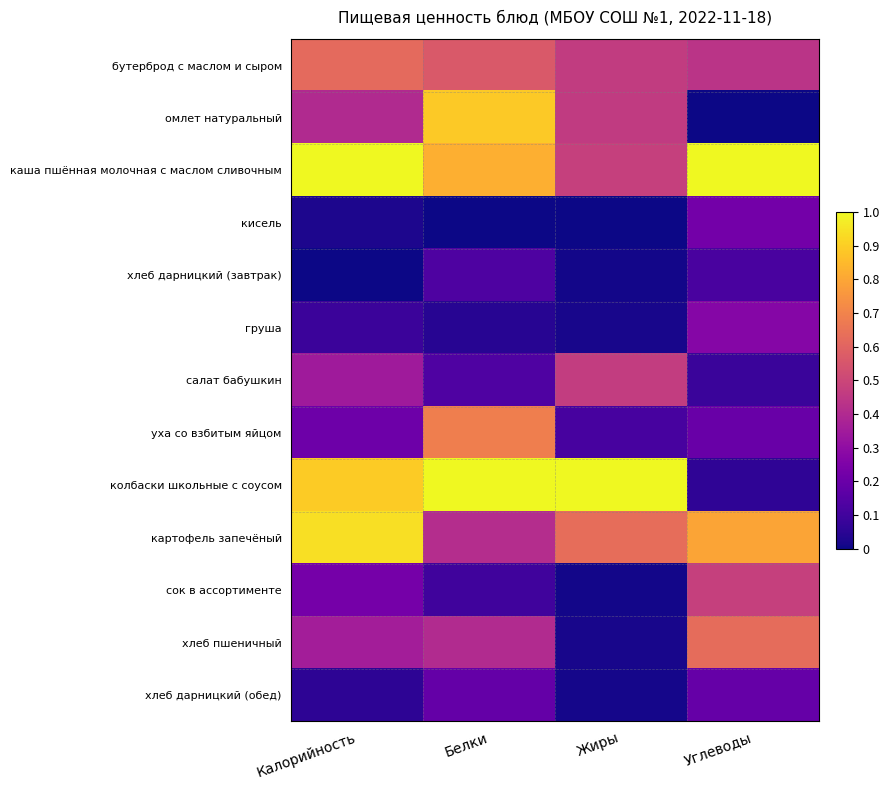

Count the number of categories in the chart.

4